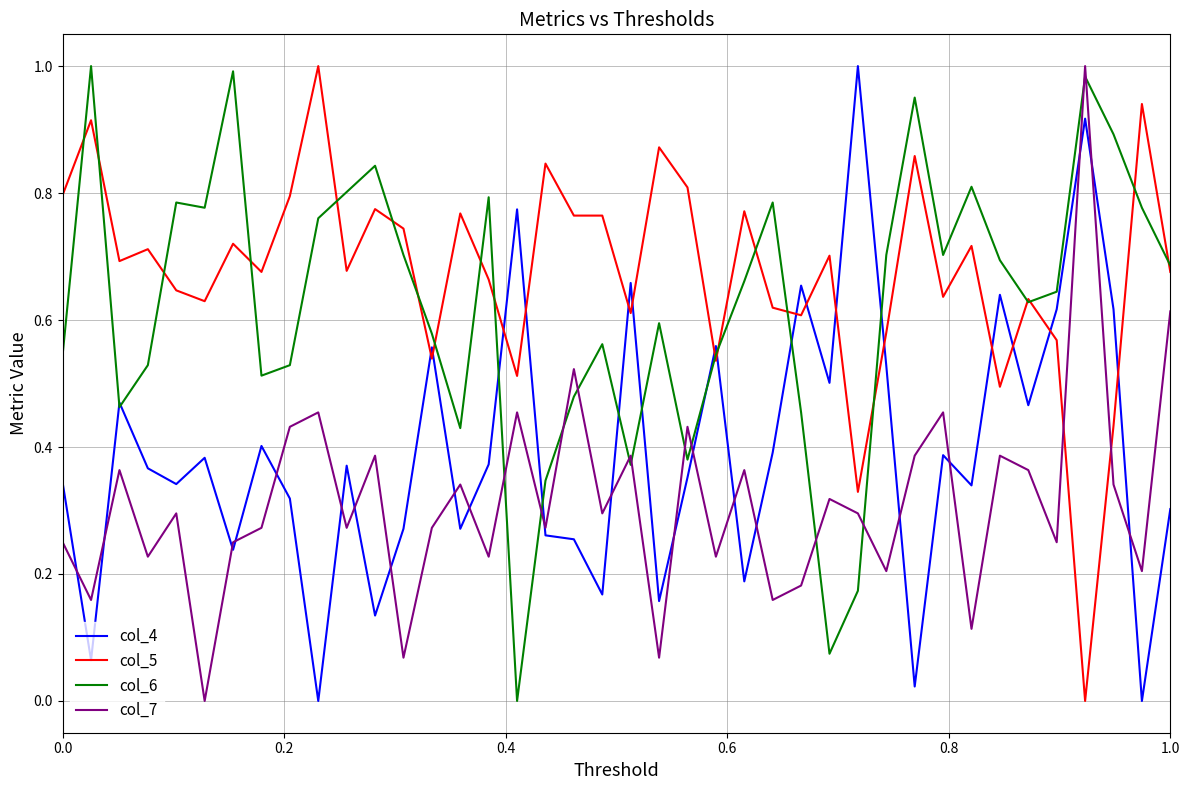

Which series has the largest total across all categories?

col_5